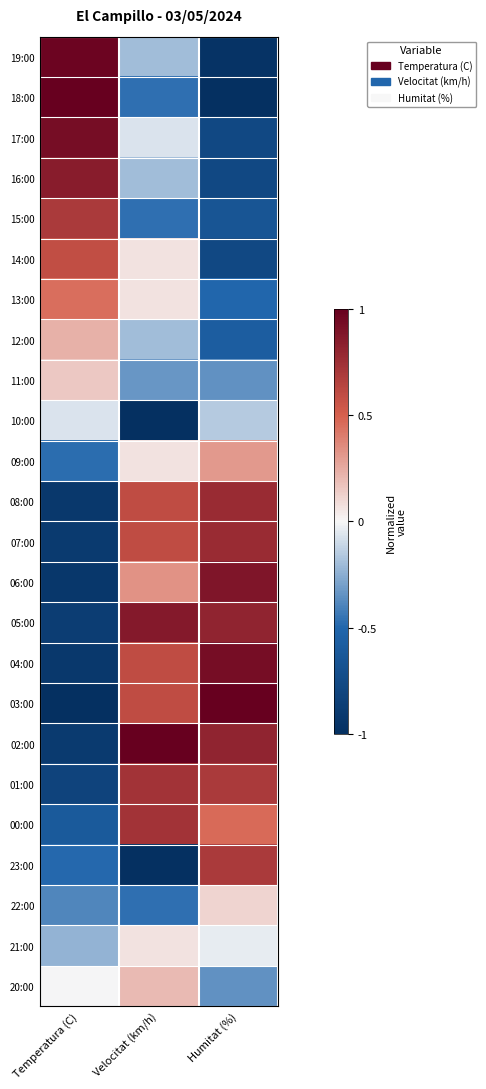

Reading left to right, transcribe all the data shown in this chart.

19:00: Temperatura (C)=1.0	Velocitat (km/h)=-0.2	Humitat (%)=-1.0
18:00: Temperatura (C)=1.0	Velocitat (km/h)=-0.5	Humitat (%)=-1.0
17:00: Temperatura (C)=0.9	Velocitat (km/h)=-0.1	Humitat (%)=-0.8
16:00: Temperatura (C)=0.8	Velocitat (km/h)=-0.2	Humitat (%)=-0.8
15:00: Temperatura (C)=0.7	Velocitat (km/h)=-0.5	Humitat (%)=-0.7
14:00: Temperatura (C)=0.6	Velocitat (km/h)=0.1	Humitat (%)=-0.8
13:00: Temperatura (C)=0.4	Velocitat (km/h)=0.1	Humitat (%)=-0.5
12:00: Temperatura (C)=0.2	Velocitat (km/h)=-0.2	Humitat (%)=-0.6
11:00: Temperatura (C)=0.1	Velocitat (km/h)=-0.3	Humitat (%)=-0.3
10:00: Temperatura (C)=-0.1	Velocitat (km/h)=-1.0	Humitat (%)=-0.2
09:00: Temperatura (C)=-0.5	Velocitat (km/h)=0.1	Humitat (%)=0.3
08:00: Temperatura (C)=-0.9	Velocitat (km/h)=0.6	Humitat (%)=0.8
07:00: Temperatura (C)=-0.9	Velocitat (km/h)=0.6	Humitat (%)=0.8
06:00: Temperatura (C)=-0.9	Velocitat (km/h)=0.3	Humitat (%)=0.9
05:00: Temperatura (C)=-0.9	Velocitat (km/h)=0.9	Humitat (%)=0.8
04:00: Temperatura (C)=-0.9	Velocitat (km/h)=0.6	Humitat (%)=0.9
03:00: Temperatura (C)=-1.0	Velocitat (km/h)=0.6	Humitat (%)=1.0
02:00: Temperatura (C)=-0.9	Velocitat (km/h)=1.0	Humitat (%)=0.8
01:00: Temperatura (C)=-0.8	Velocitat (km/h)=0.7	Humitat (%)=0.7
00:00: Temperatura (C)=-0.6	Velocitat (km/h)=0.7	Humitat (%)=0.5
23:00: Temperatura (C)=-0.5	Velocitat (km/h)=-1.0	Humitat (%)=0.7
22:00: Temperatura (C)=-0.4	Velocitat (km/h)=-0.5	Humitat (%)=0.1
21:00: Temperatura (C)=-0.2	Velocitat (km/h)=0.1	Humitat (%)=-0.0
20:00: Temperatura (C)=-0.0	Velocitat (km/h)=0.2	Humitat (%)=-0.3